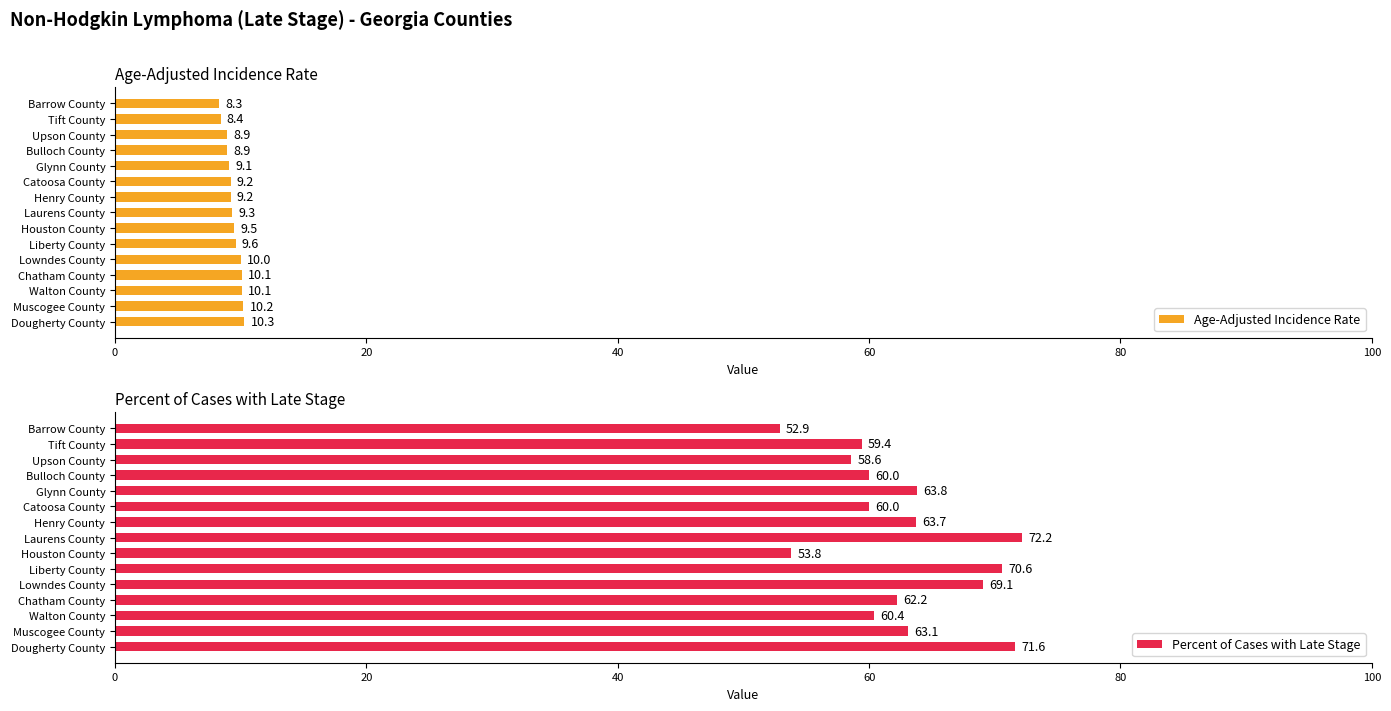

True or false: Percent of Cases with Late Stage has a value of 42.5 at Dougherty County.

False